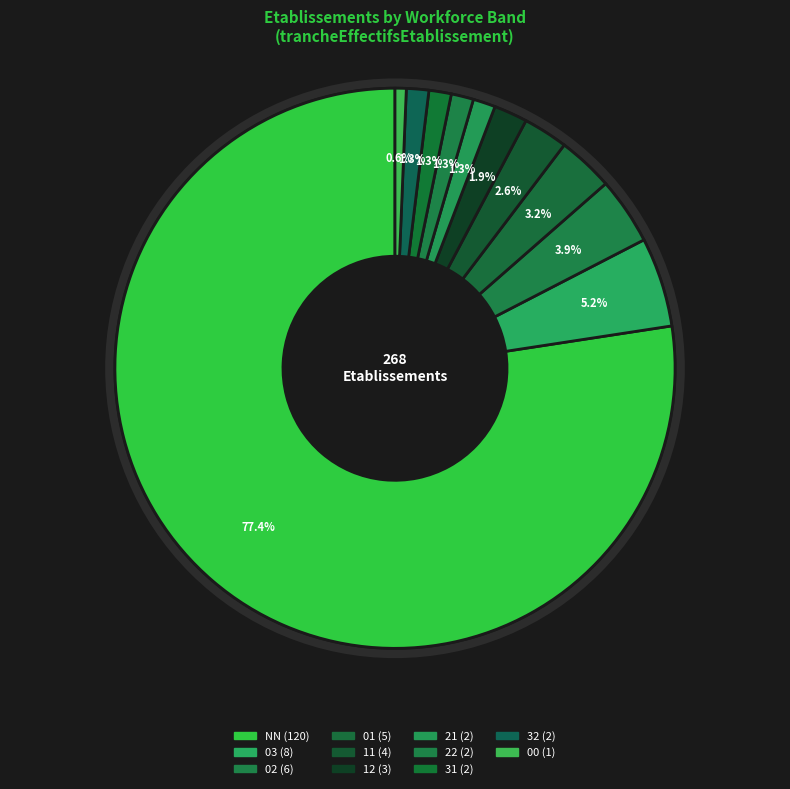

Which category accounts for the majority?

NN